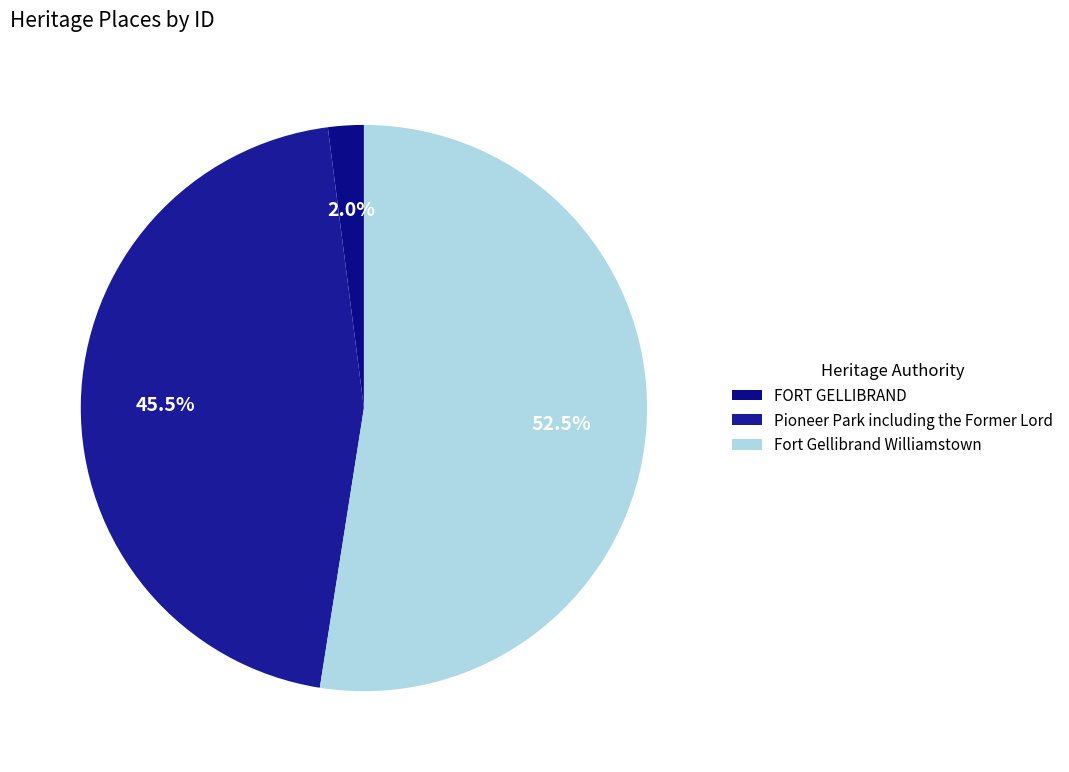

Which category has the smallest portion of the pie?

FORT GELLIBRAND